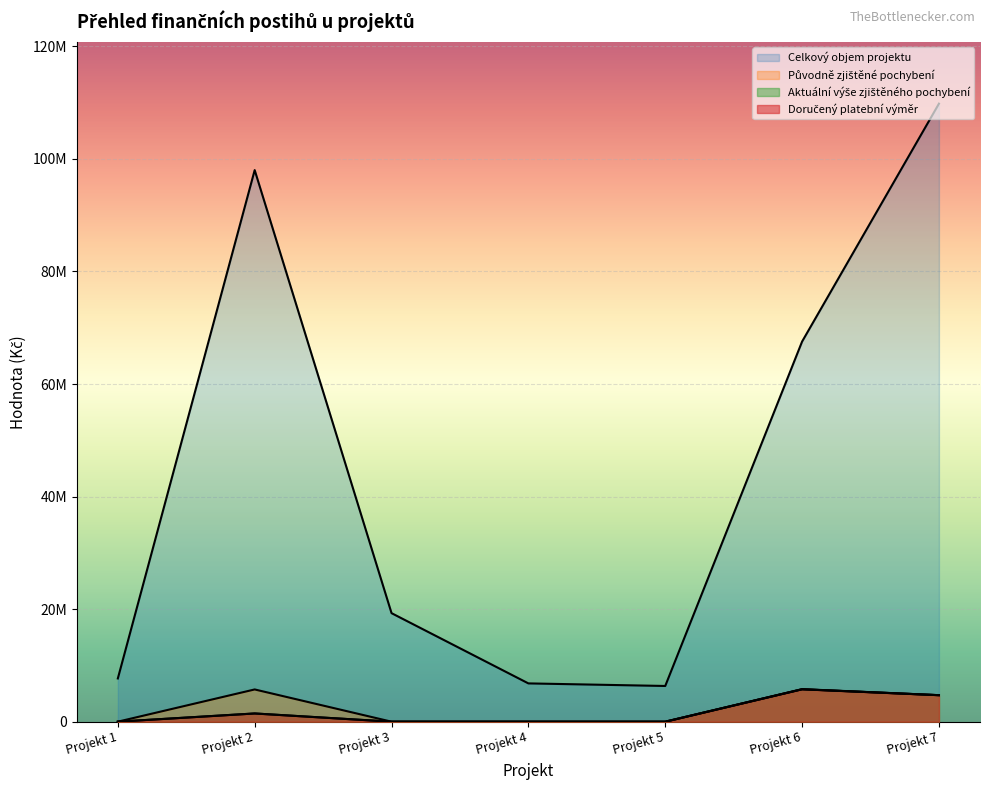

How many interior local peaks does the Doručený platební výměr series have?

2